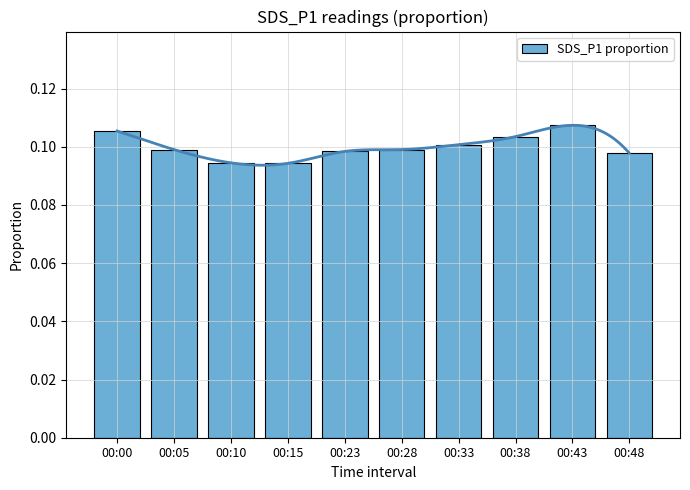

List the labels in order of value, largest first.

00:43, 00:00, 00:38, 00:33, 00:05, 00:28, 00:23, 00:48, 00:10, 00:15